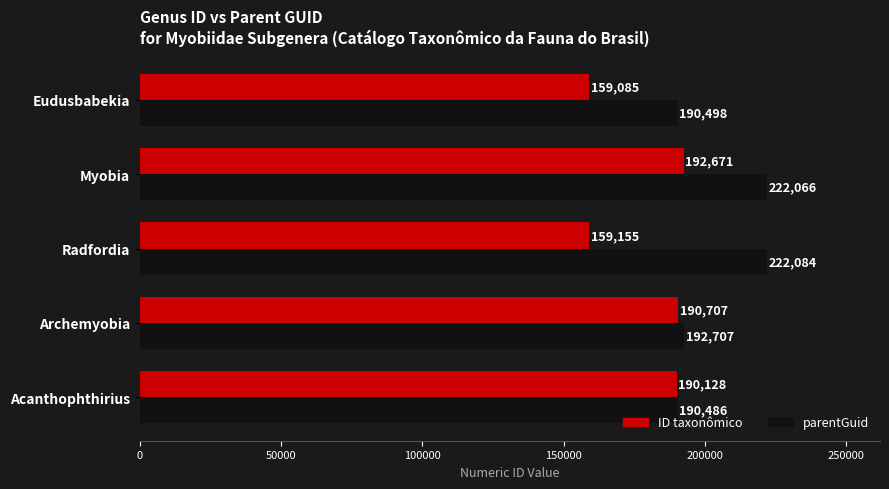

What is the maximum value shown in the chart?

222084